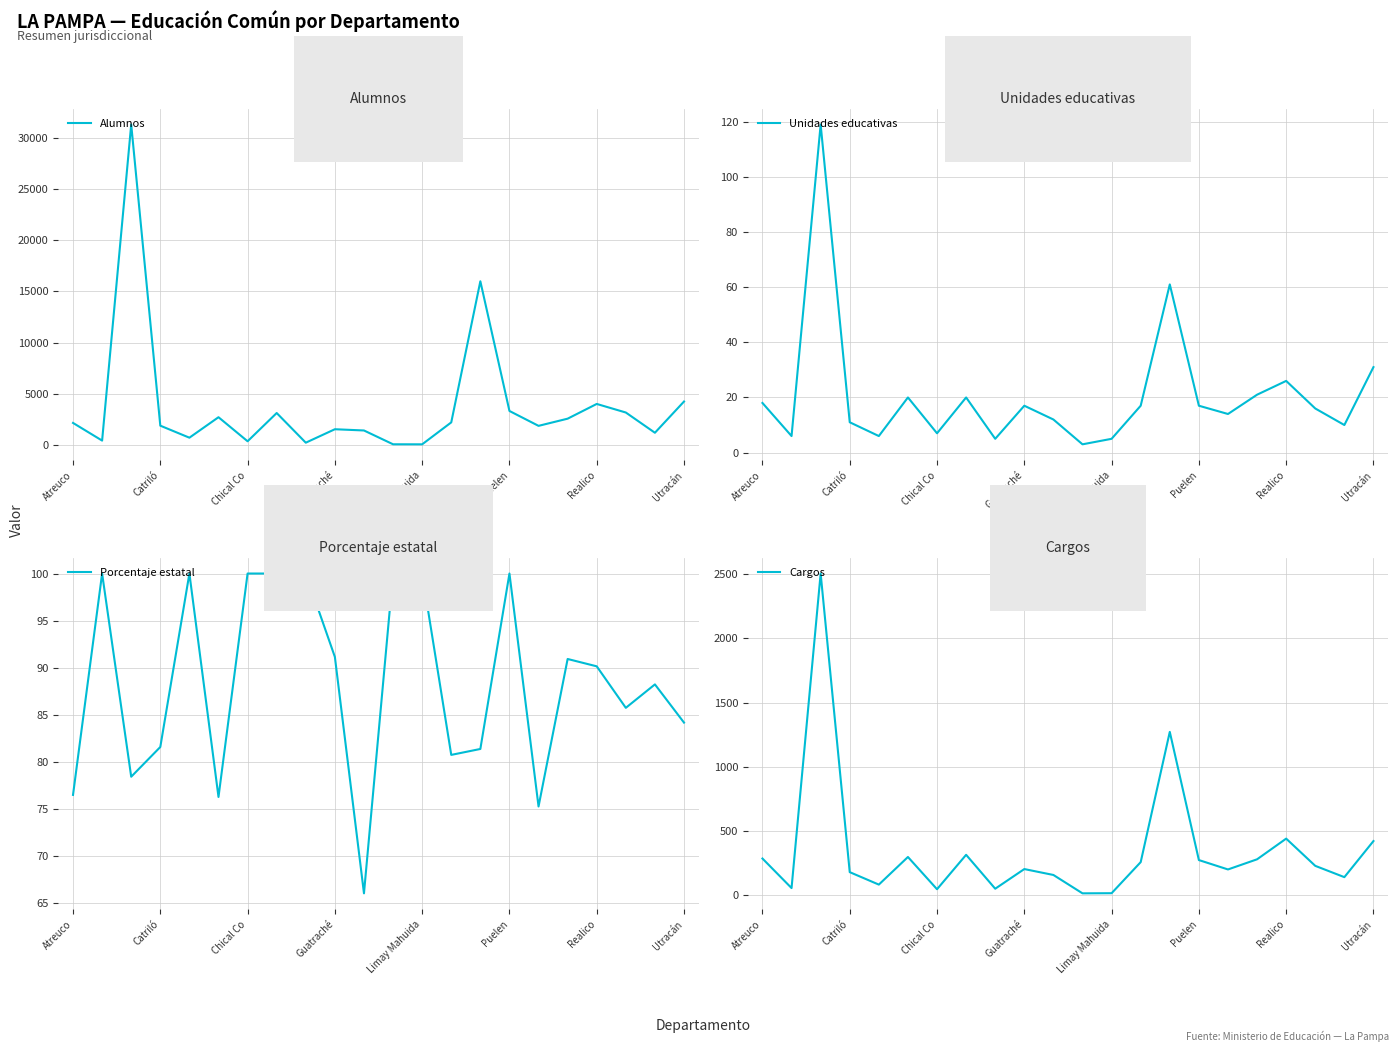

Is this an area chart (filled region under the line)?

No